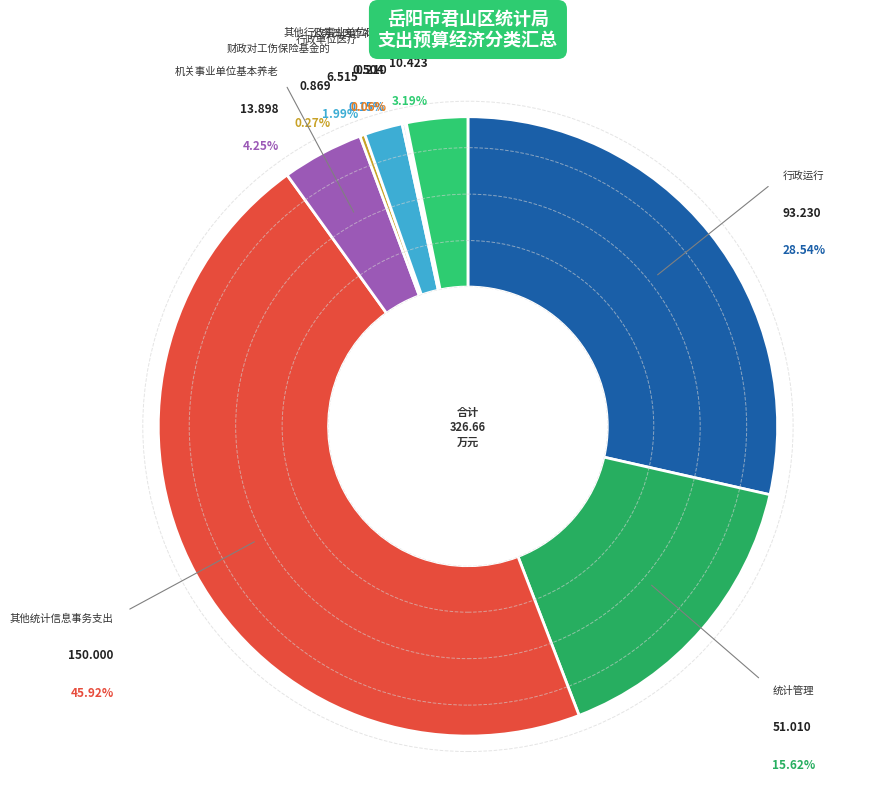

How many segments does this pie chart have?

9